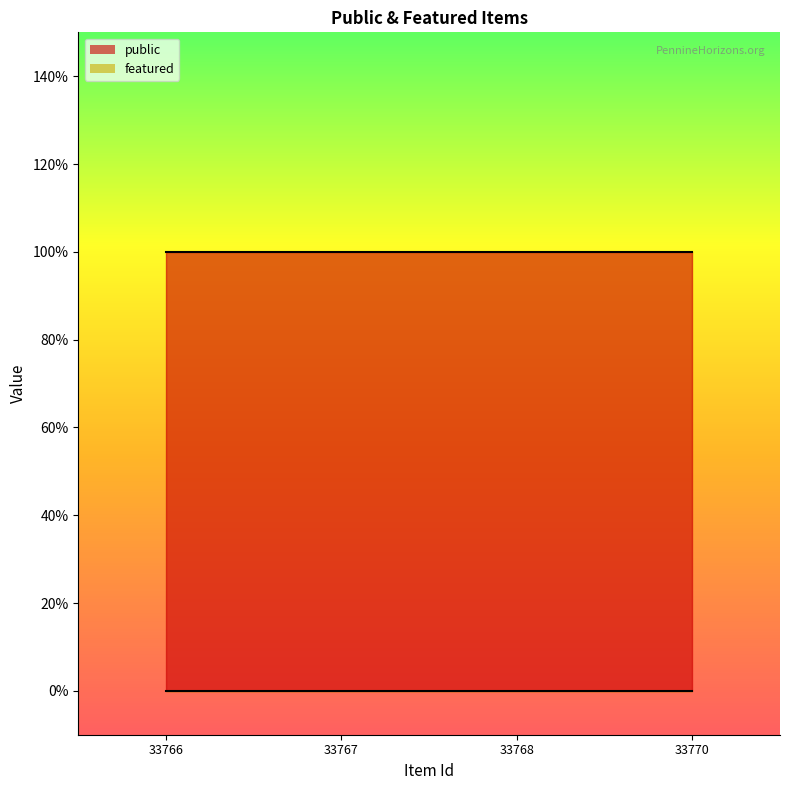

True or false: public and featured cross at least once.

False